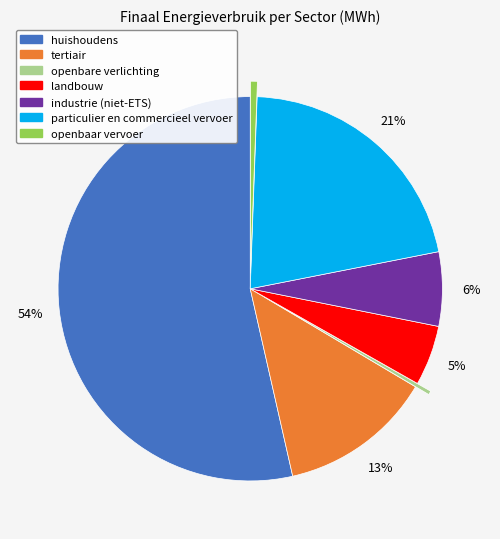

Approximately how many times larger is the value at industrie (niet-ETS) compared to landbouw?

1.2